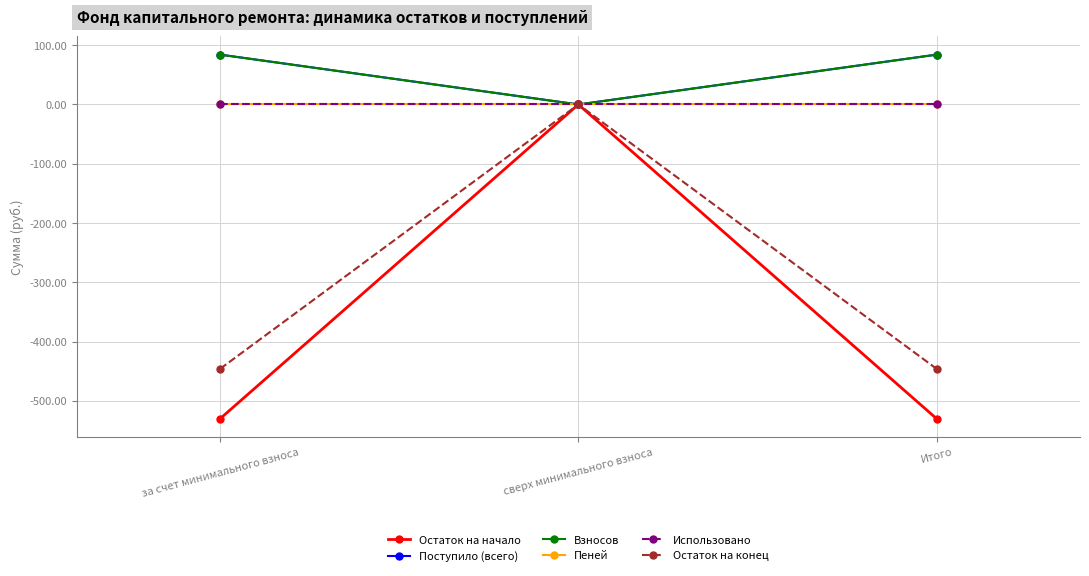

What is the maximum value shown in the chart?

84.1